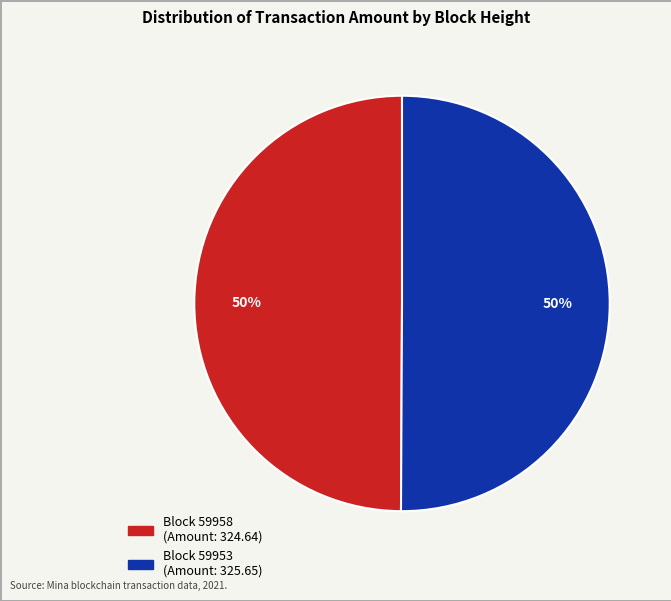

To the nearest percent, what is the average slice percentage?

50%